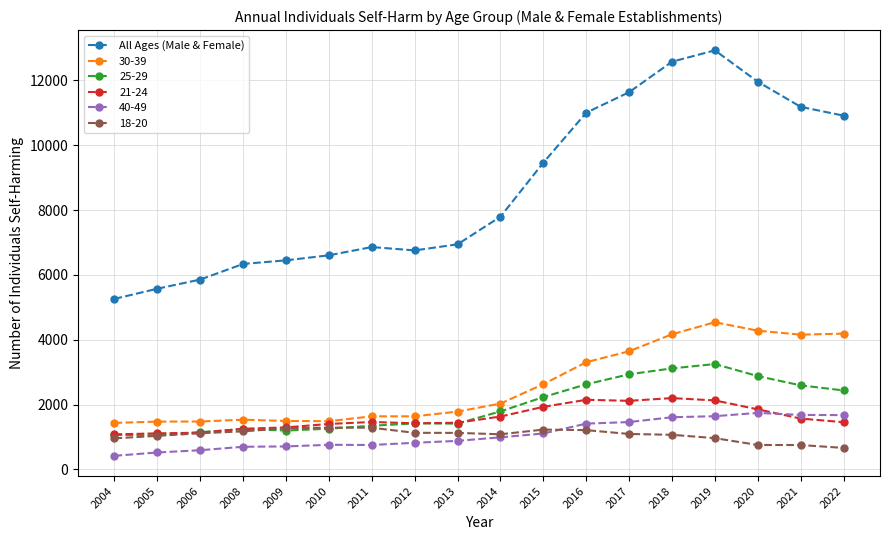

Which category has the highest value across all series?

2019